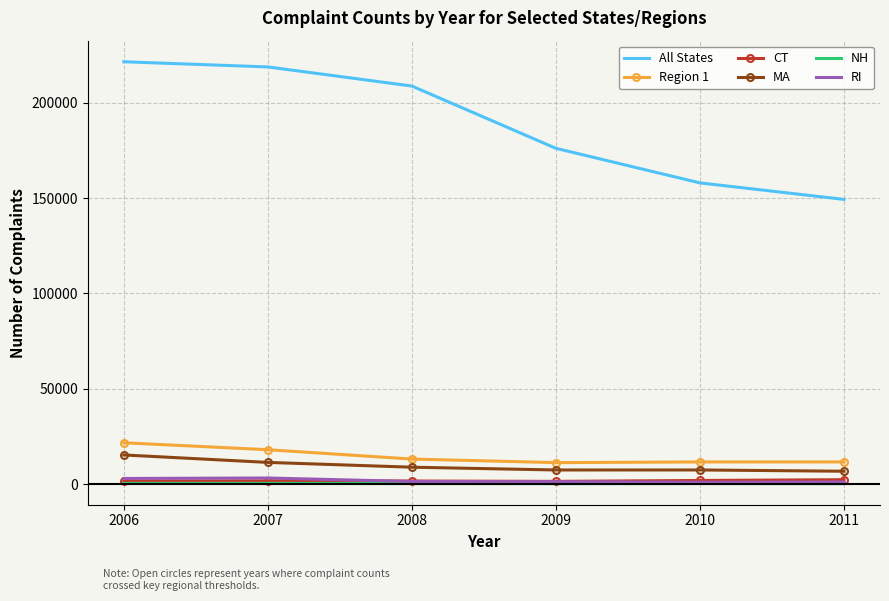

Which series has the largest total across all categories?

All States